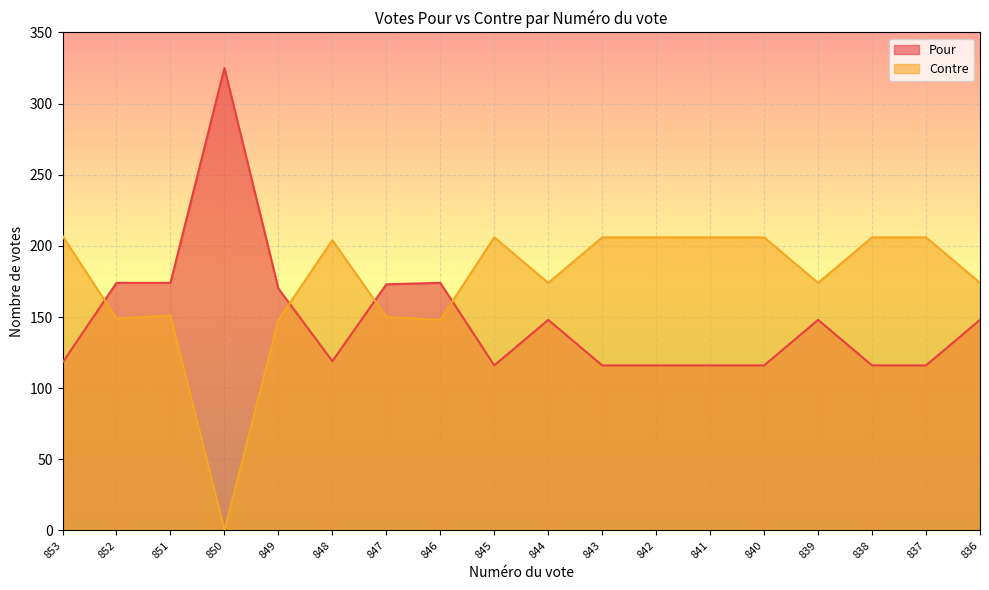

The value of Contre at 852 is 149. True or false?

True